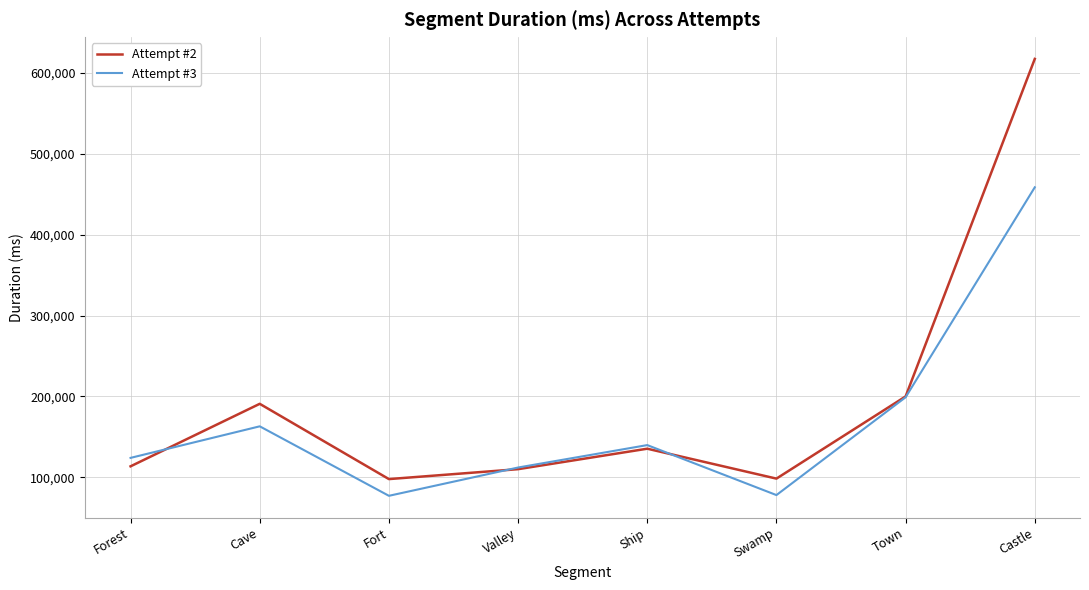

What is the greatest value displayed?

617511